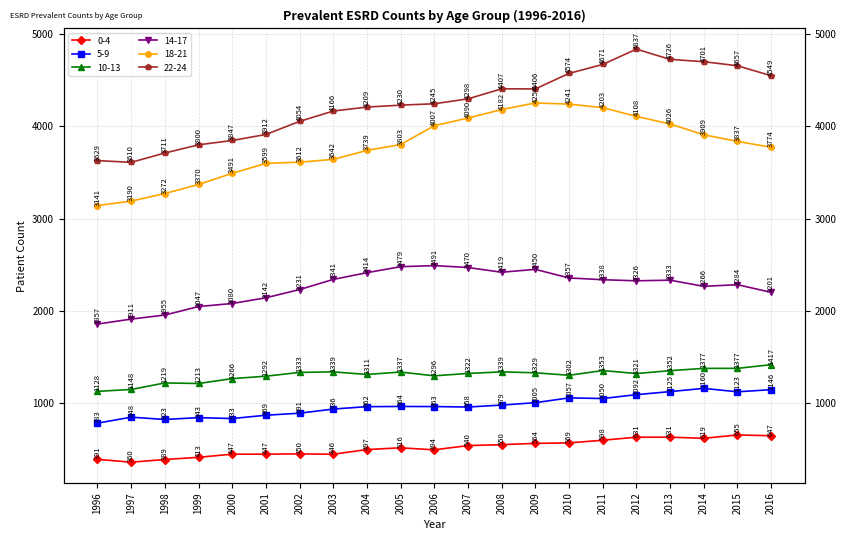

At which label does 0-4 reach its peak?

2015